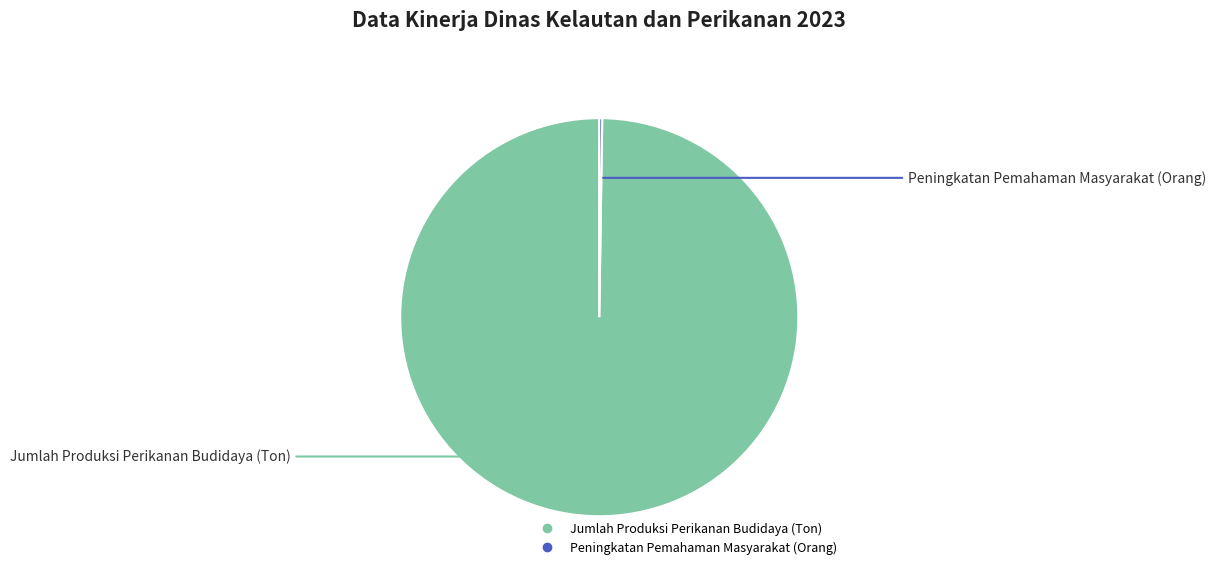

The Jumlah Produksi Perikanan Budidaya (Ton) slice represents 88% of the pie. True or false?

False